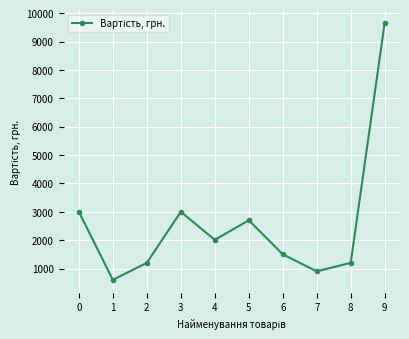

What is the minimum value shown in the chart?

600